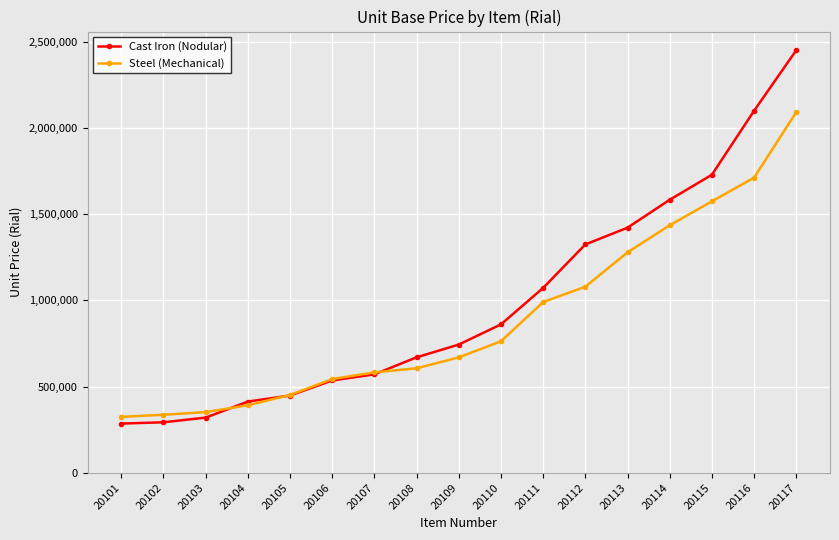

True or false: Steel (Mechanical) has more than 2 points higher than both neighbors.

False